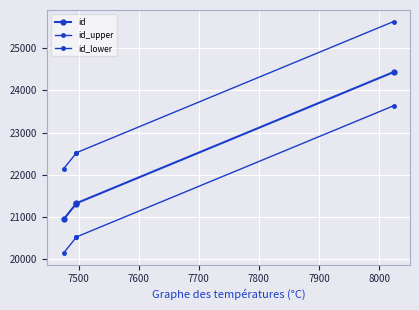

Is this an area chart (filled region under the line)?

No